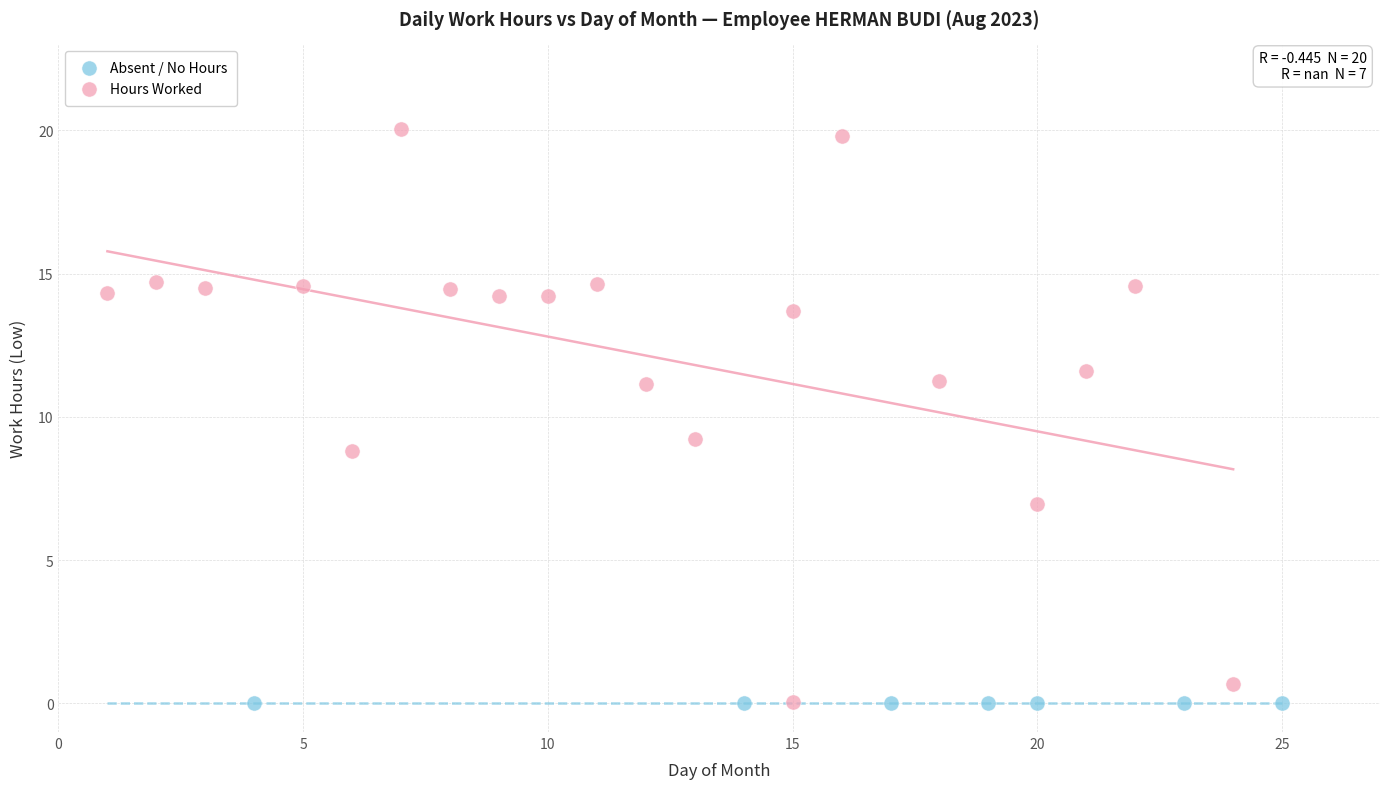

Which series reaches the maximum Y coordinate?

Hours Worked